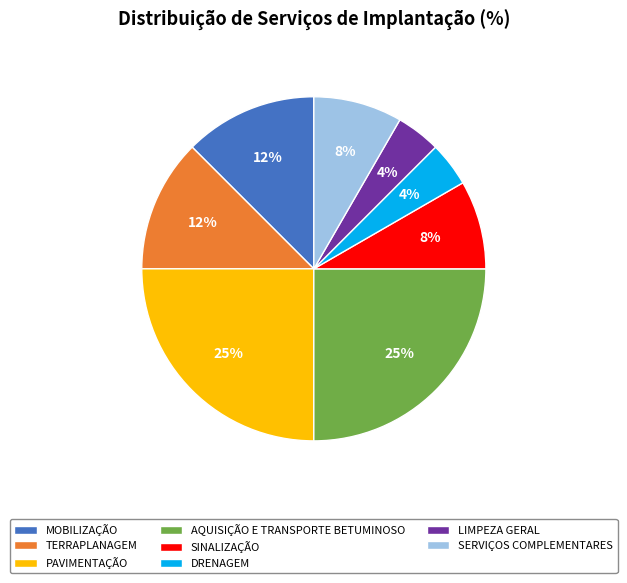

Do TERRAPLANAGEM and MOBILIZAÇÃO together represent more than half of the pie?

No